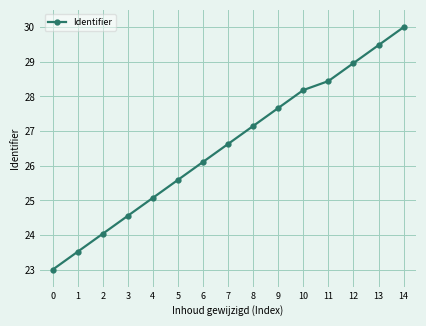

True or false: there are more than 2 points higher than both neighbors.

False